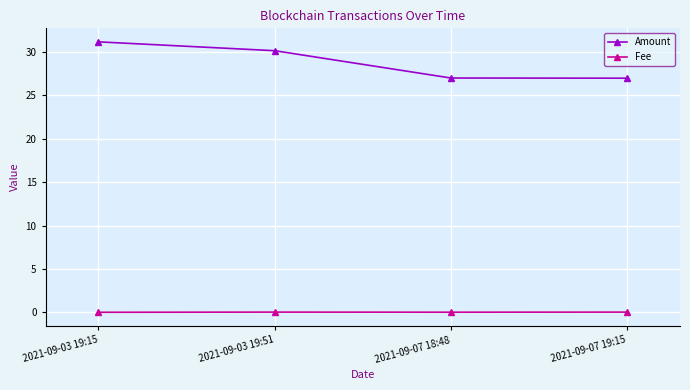

What is the label of the 3rd point from the right?

2021-09-03 19:51